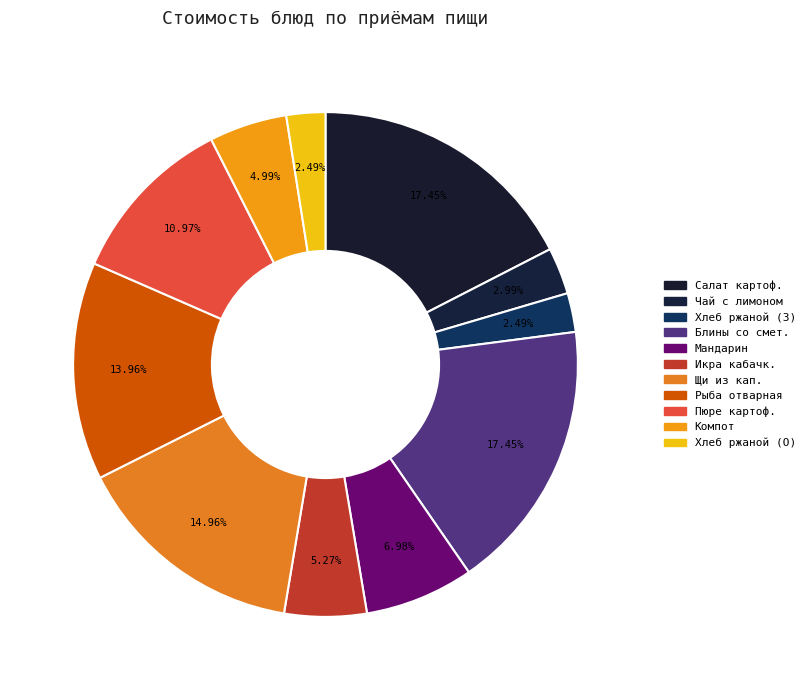

Which category has the smallest portion of the pie?

хлеб ржаной (завтрак)